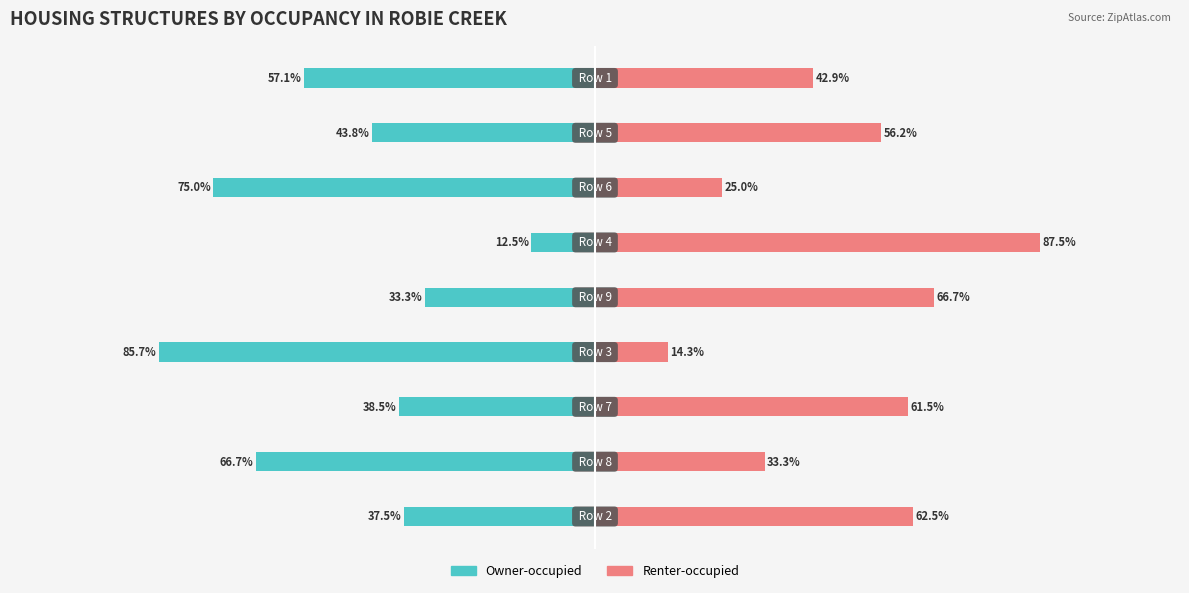

Between 0 and 100, which series saw the biggest shift?

Renter-occupied